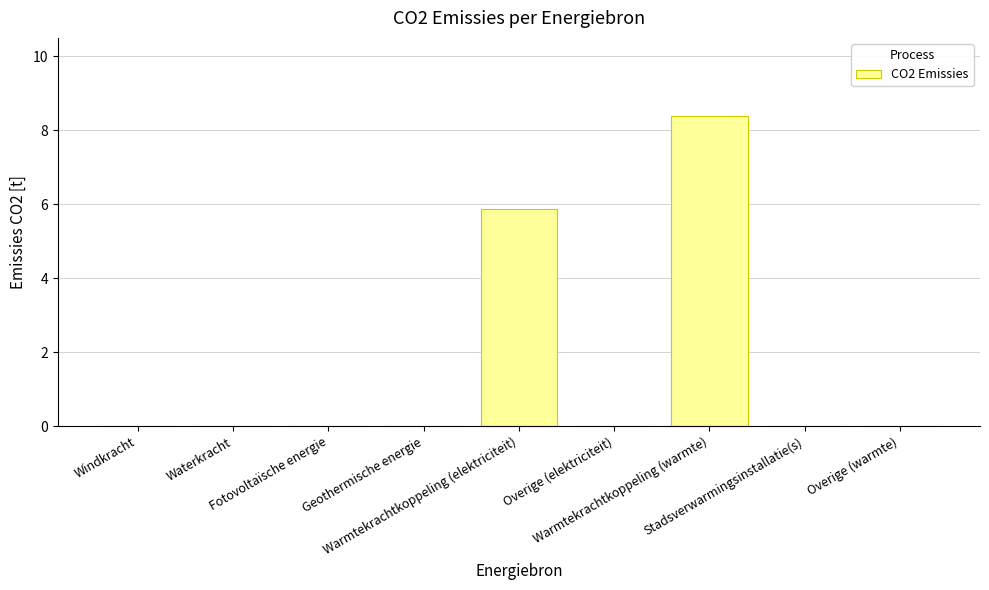

At which label is the value closest to 4?

Warmtekrachtkoppeling (elektriciteit)